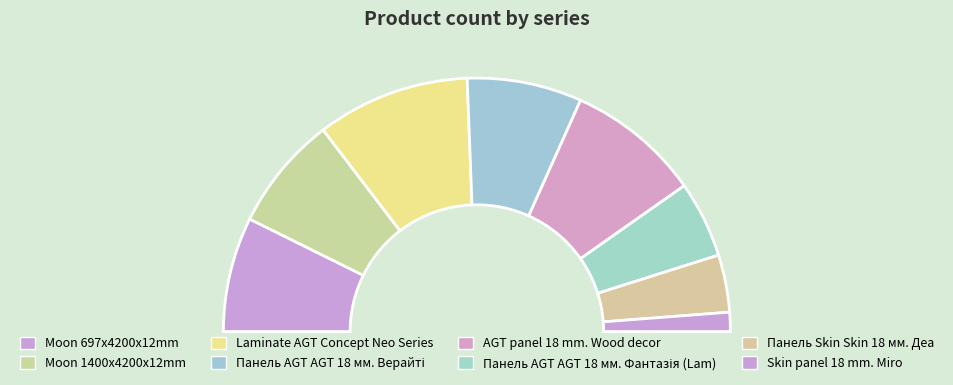

How many slices are in this pie chart?

8